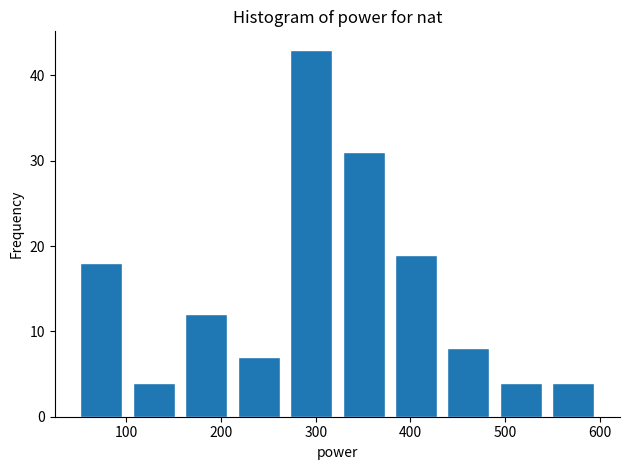

Which range on the x-axis has the tallest bar?

270 to 320